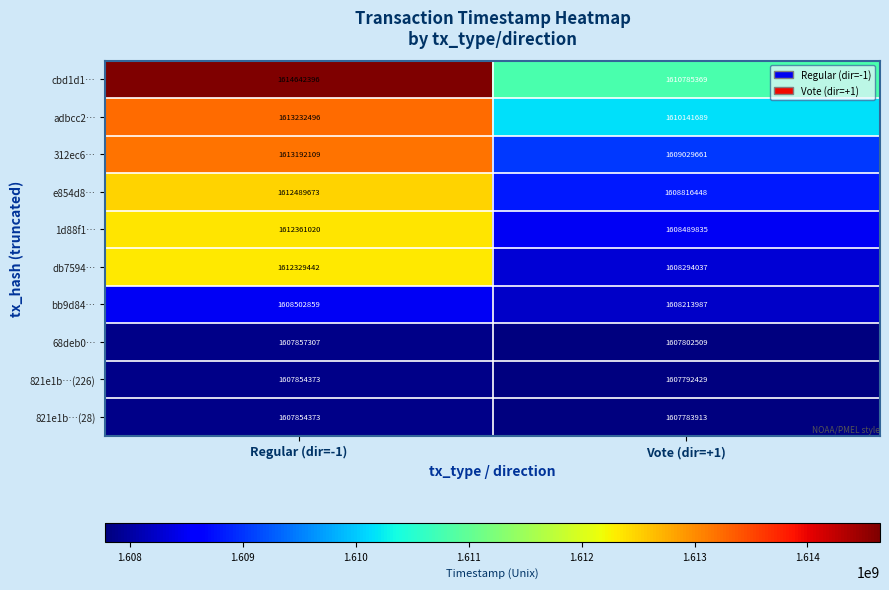

At which label does bb9d84… reach its peak?

Regular (dir=-1)